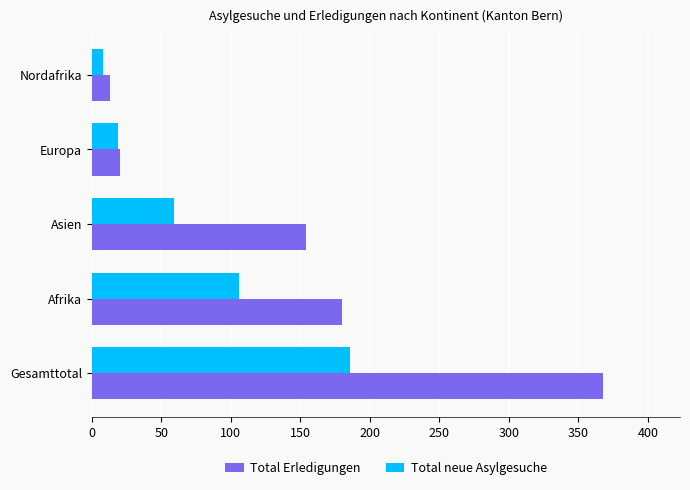

What value does the Total Erledigungen series have at Gesamttotal, to the nearest 50?

350